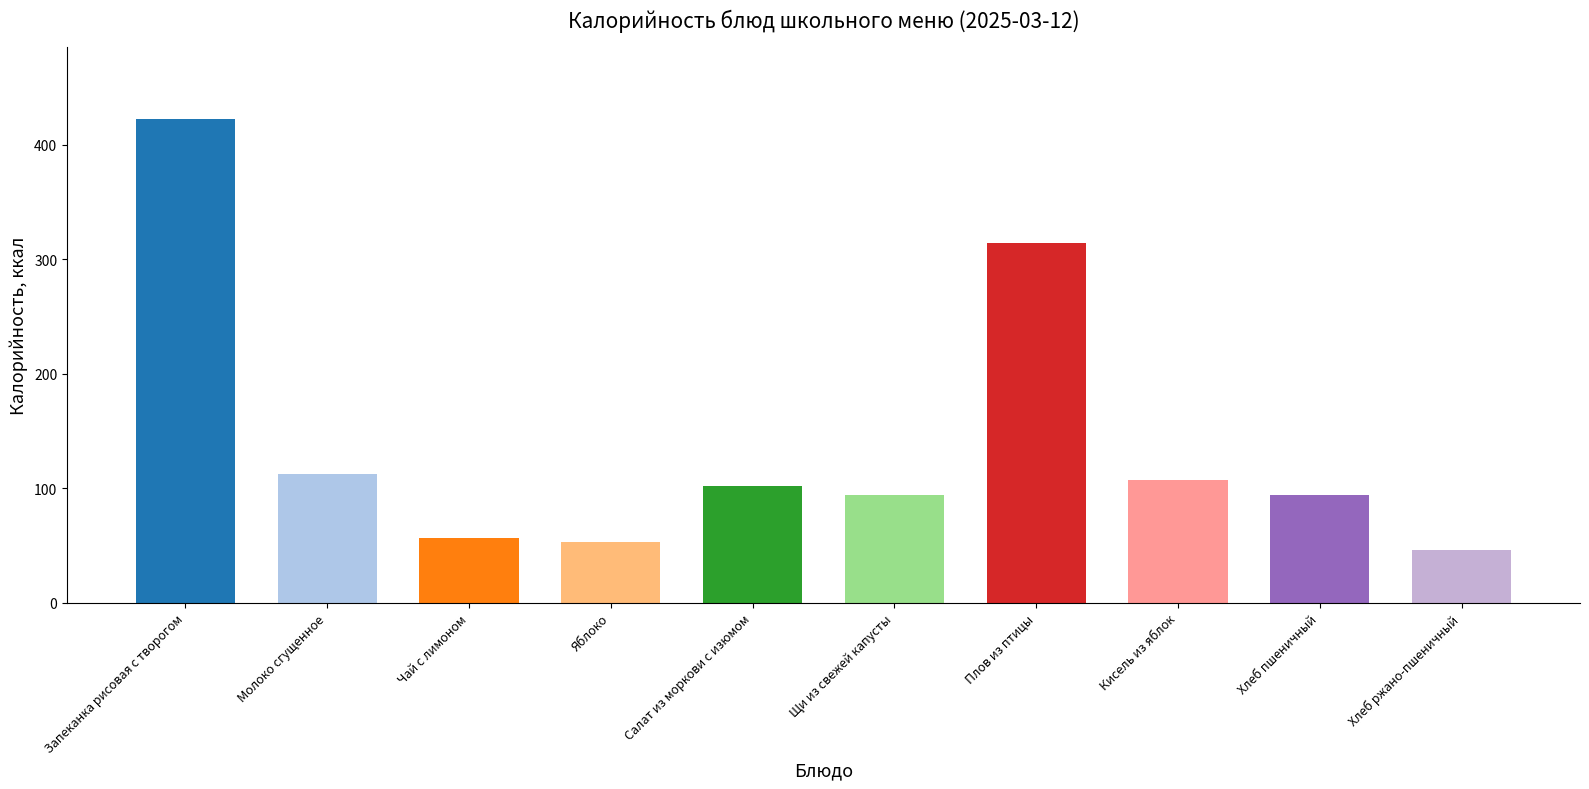

Which series has the largest total across all categories?

Калорийность